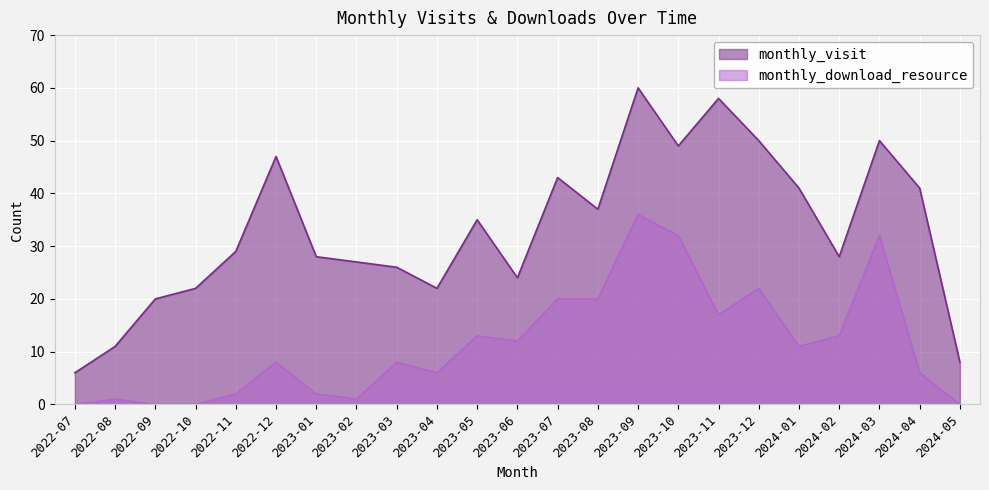

What are all the series names shown in the legend?

monthly_visit, monthly_download_resource